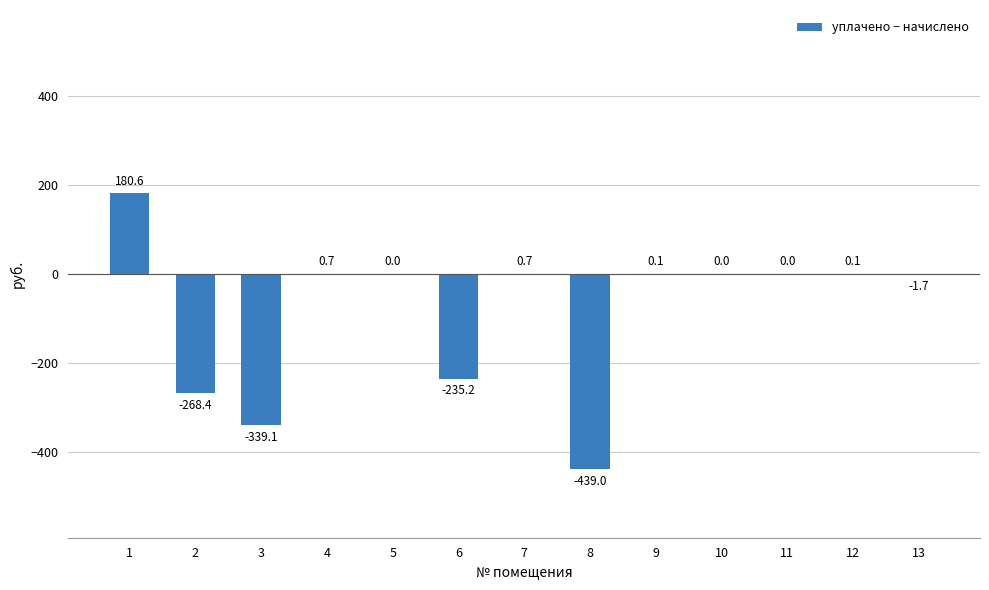

What is the change in value from 7 to 11?

-0.7